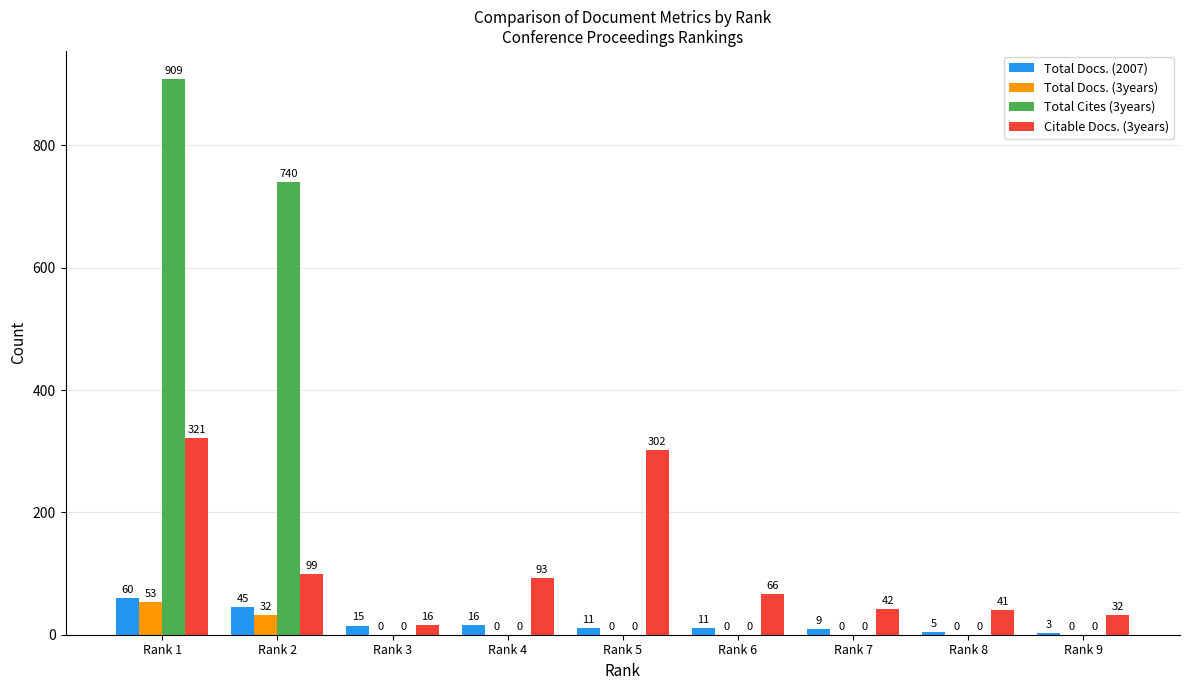

Which series changed the most between Rank 5 and Rank 7?

Citable Docs. (3years)